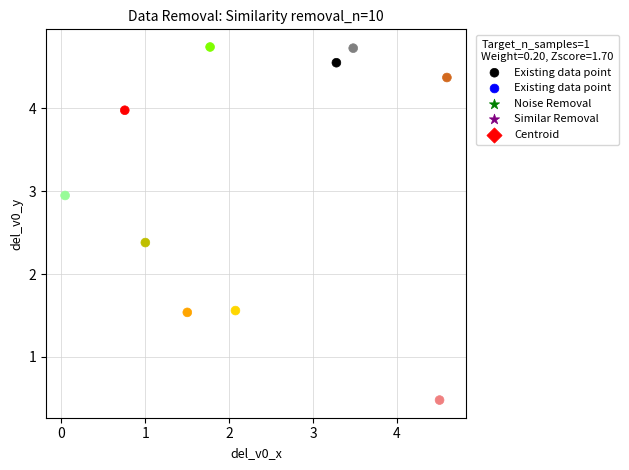

What Y value in the scatter plot is closest to 2?

2.4